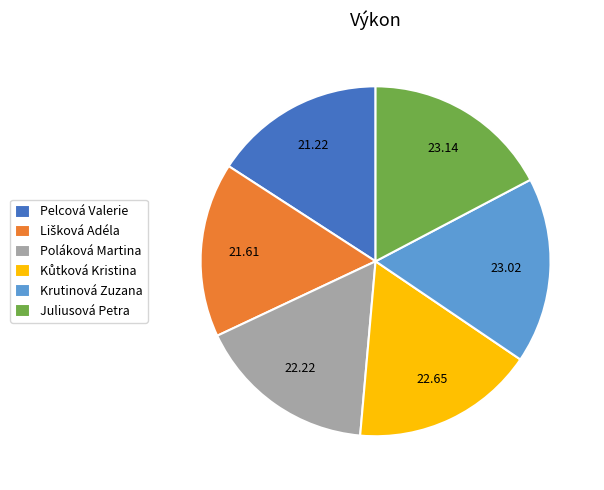

Is Juliusová Petra the majority of the pie?

No